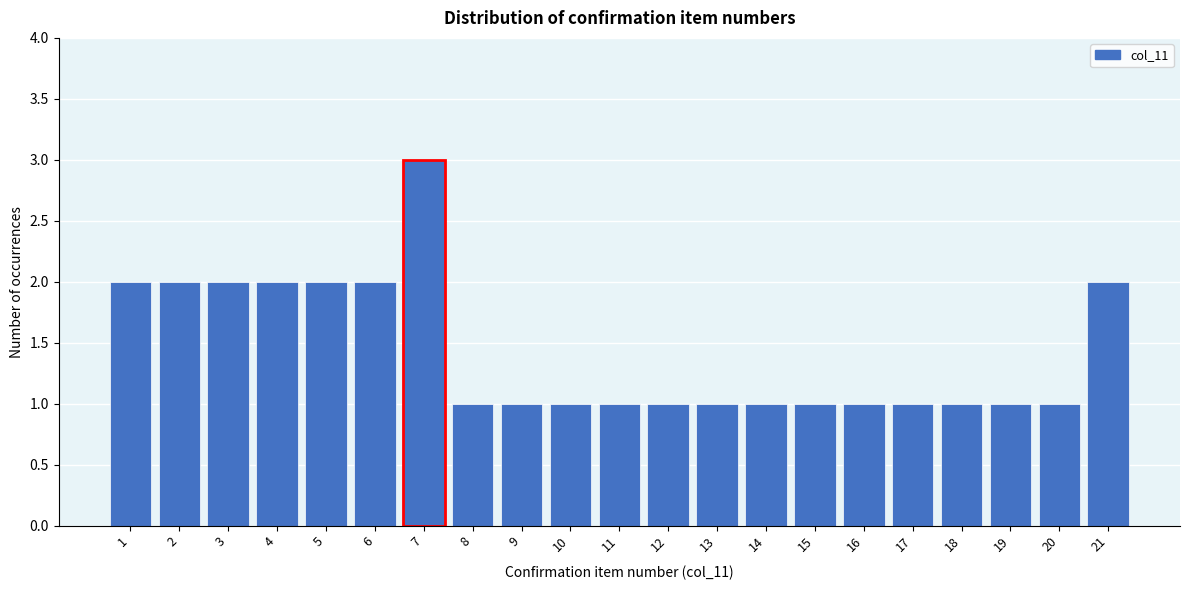

Reading left to right, extract all data points from this chart.

2	2	2	2	2	2	3	1	1	1	1	1	1	1	1	1	1	1	1	1	2